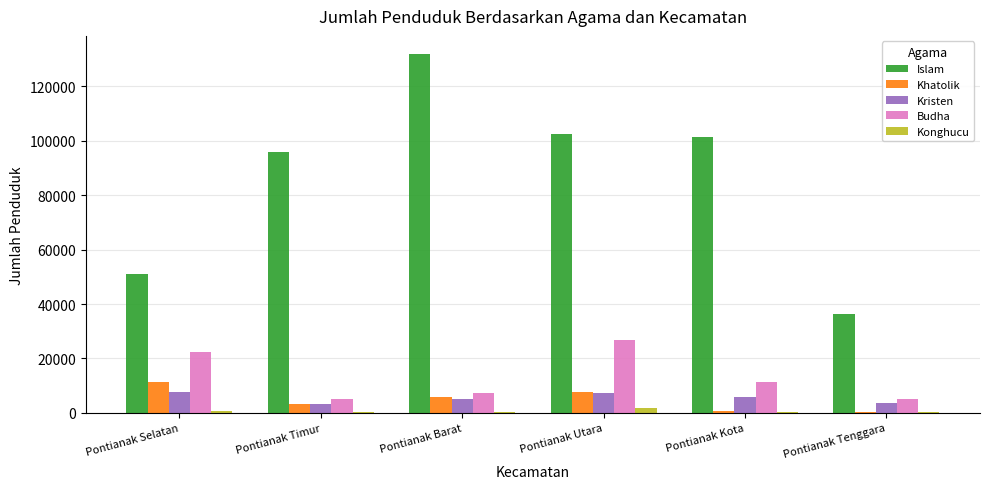

What is the maximum value for Khatolik?

11194